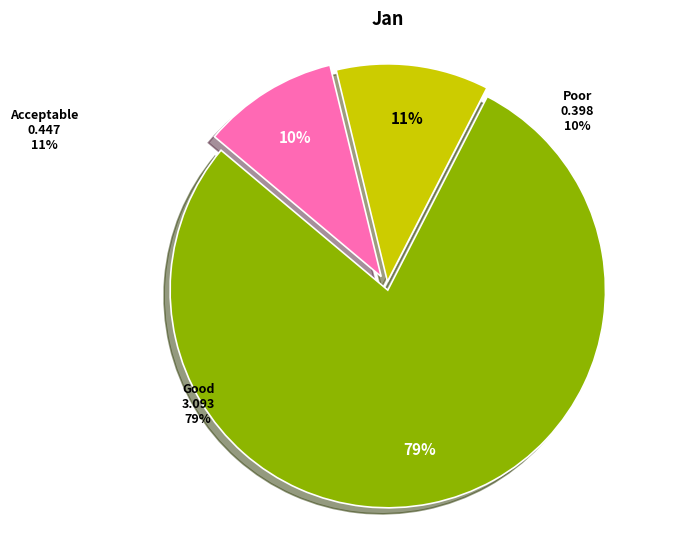

Does any single category account for the majority?

Yes